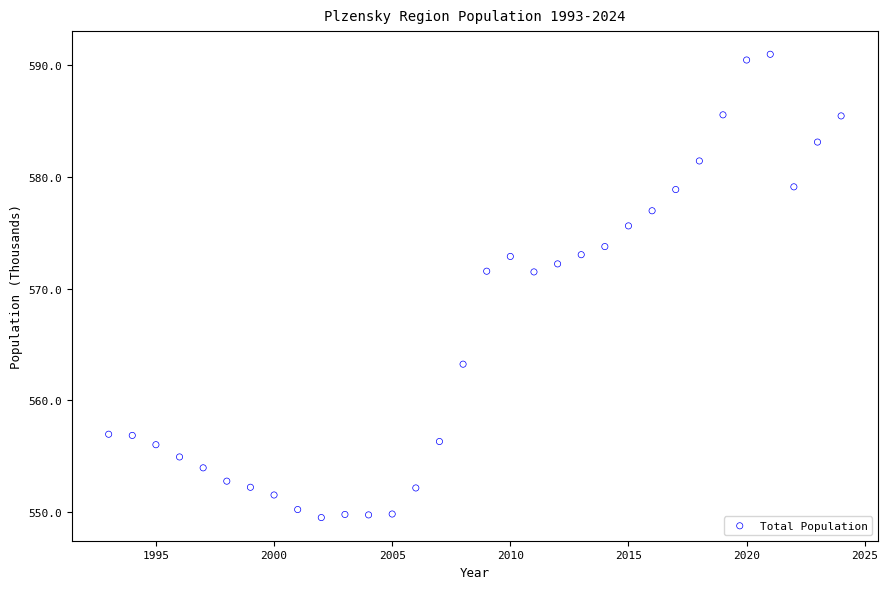

What is the range of Y values (max minus min)?

41.5